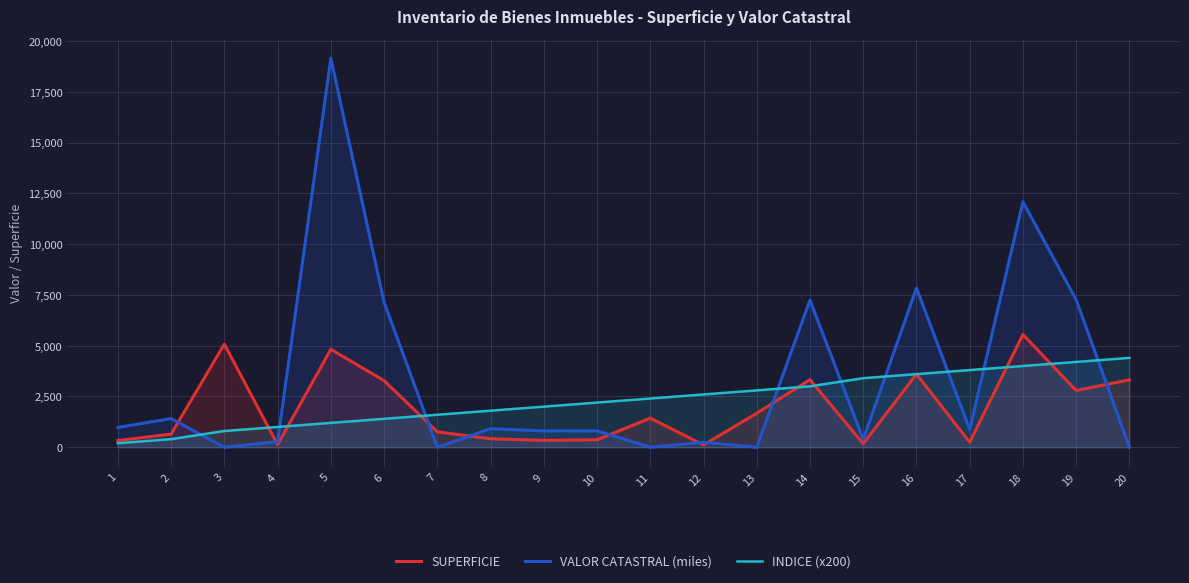

Where does the INDICE (x200) series first go above 2400?

12